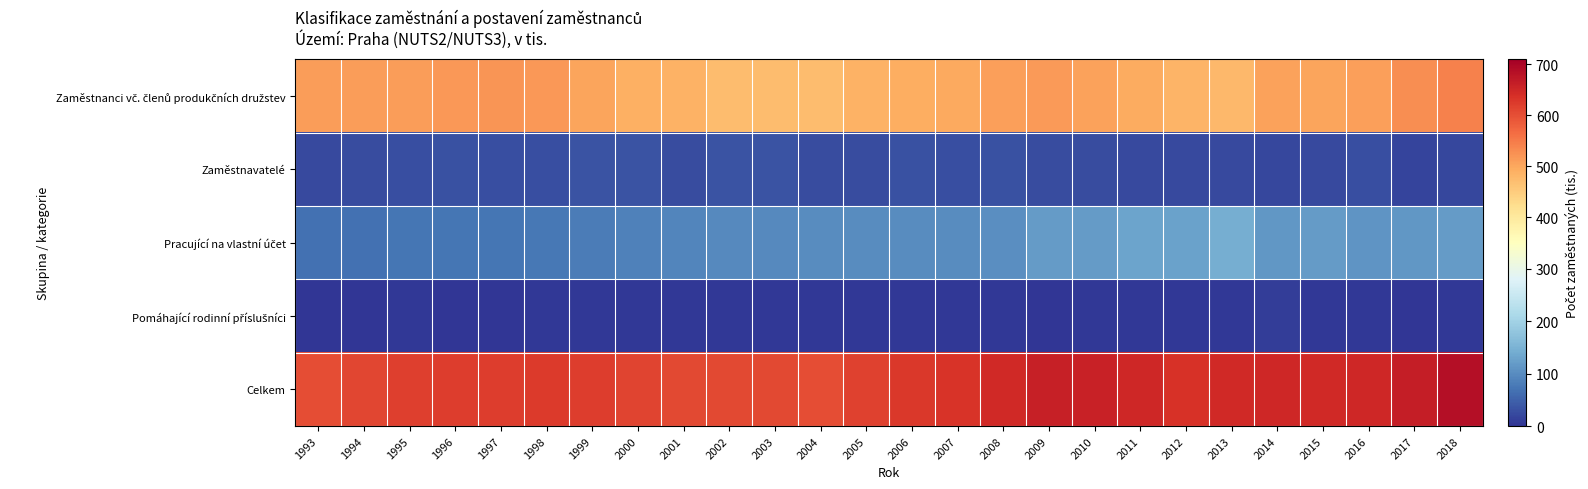

Which has a higher value, 1993 or 2009?

2009